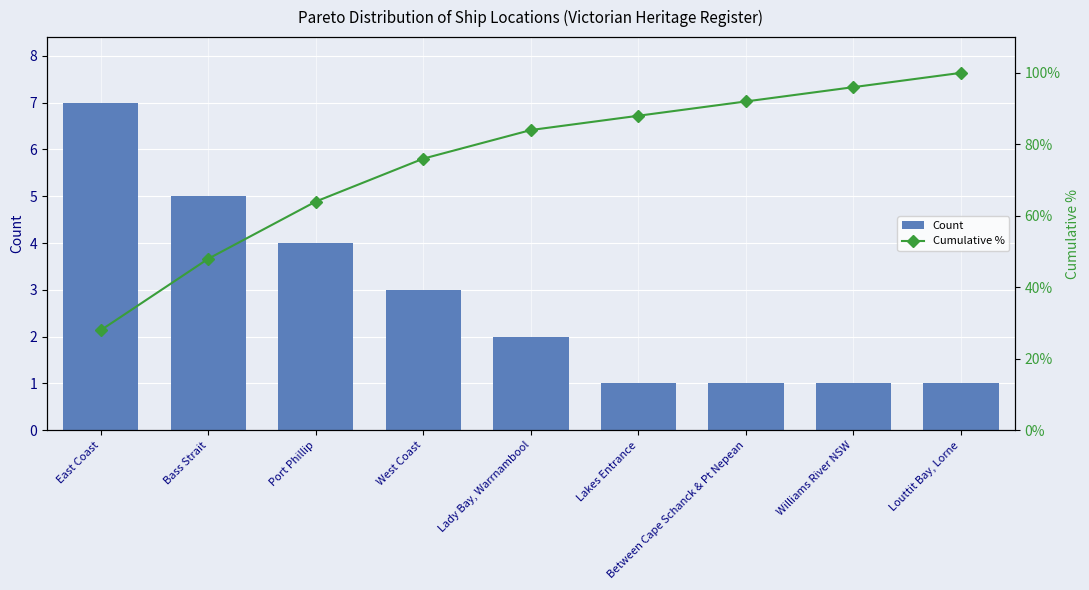

Is the value of Cumulative % at Lakes Entrance greater than the value of Count at Louttit Bay, Lorne?

Yes